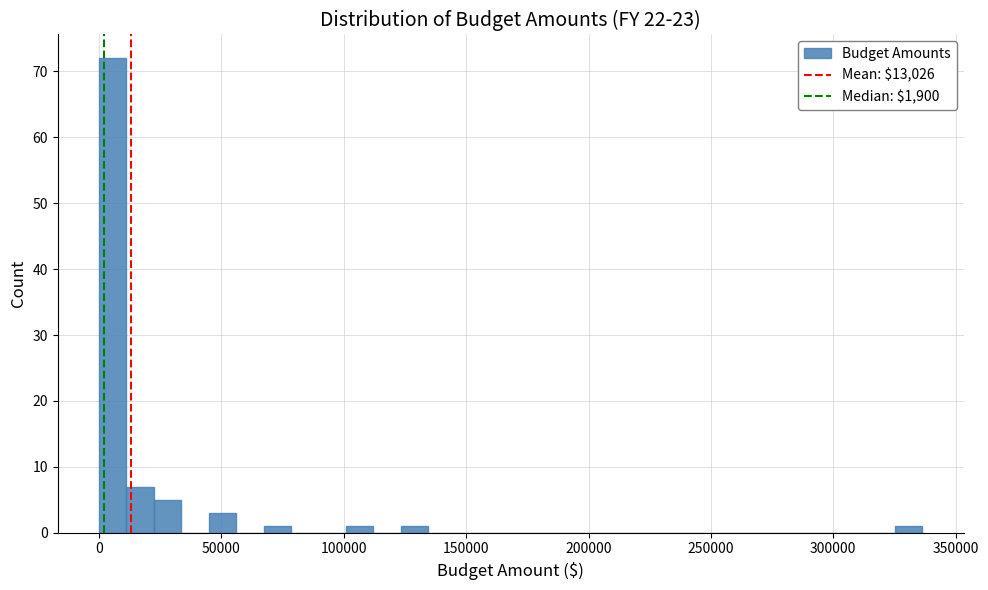

Around what value on the x-axis is the tallest bar? Give the approximate position of its centre, as read against the axis.

5000